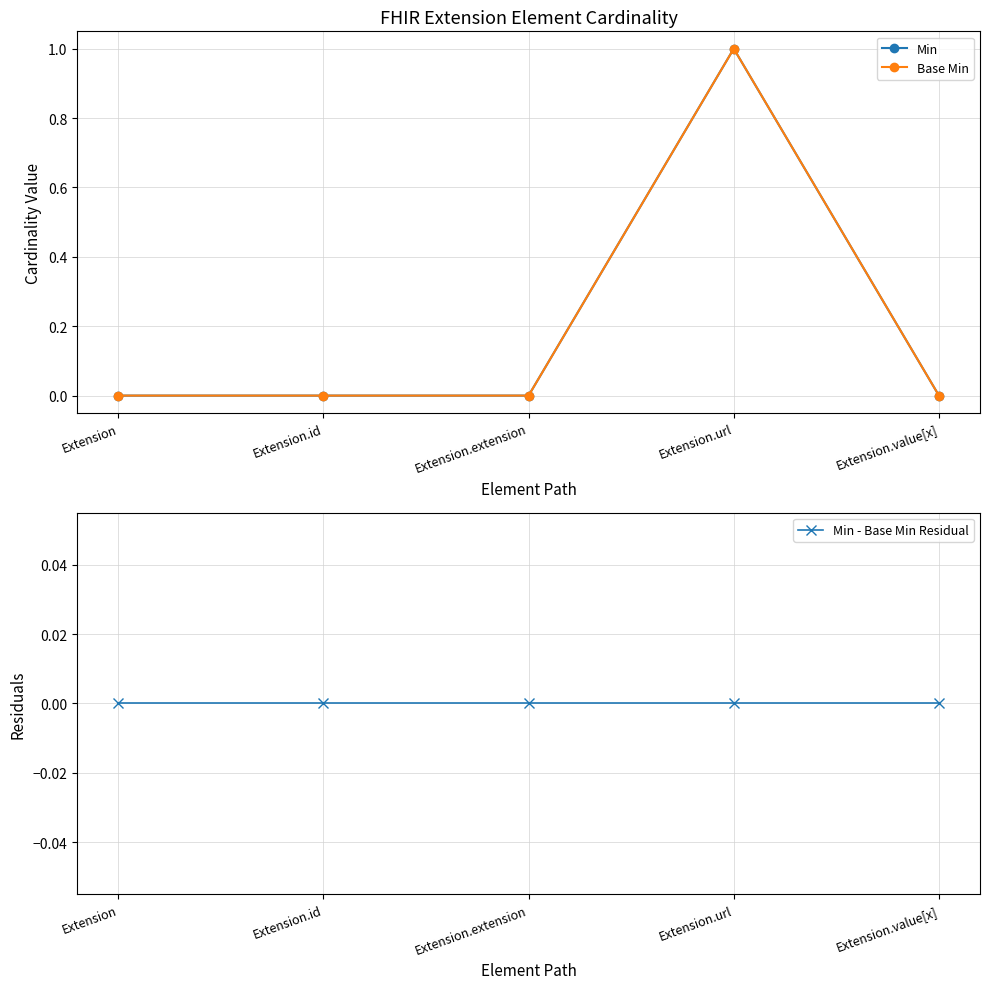

Reading left to right, extract all data points from this chart.

Min: Extension=0	Extension.id=0	Extension.extension=0	Extension.url=1	Extension.value[x]=0
Base Min: Extension=0	Extension.id=0	Extension.extension=0	Extension.url=1	Extension.value[x]=0
Min - Base Min Residual: Extension=0	Extension.id=0	Extension.extension=0	Extension.url=0	Extension.value[x]=0